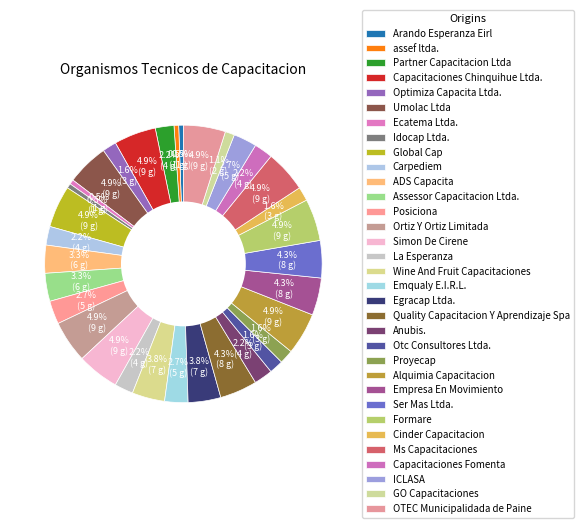

What portion of the pie excludes Simon De Cirene?

95.1%